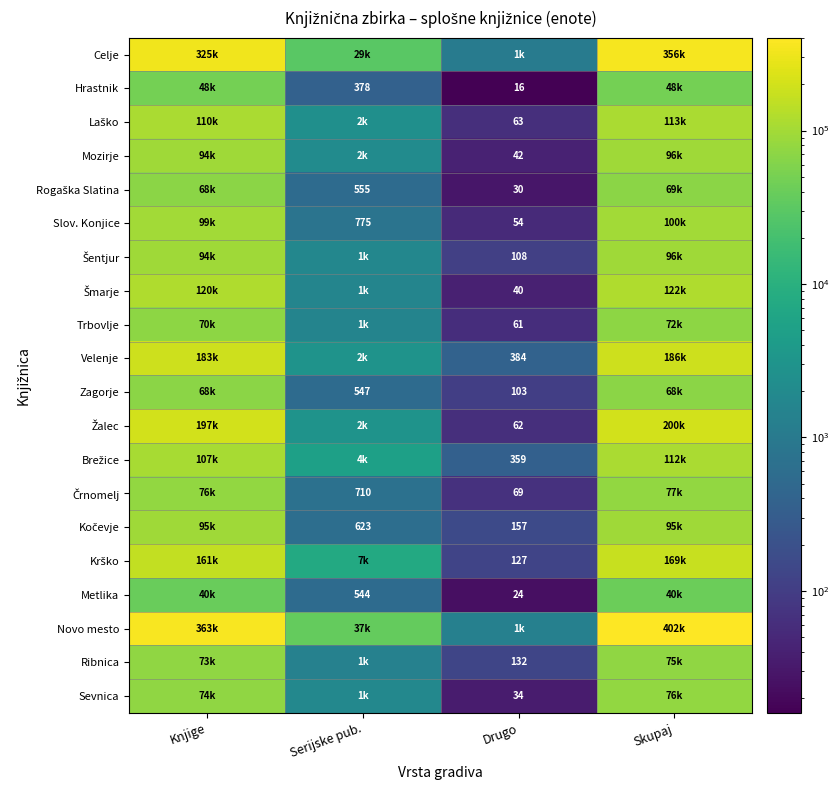

Is it true that Zagorje equals 134 at Drugo?

False